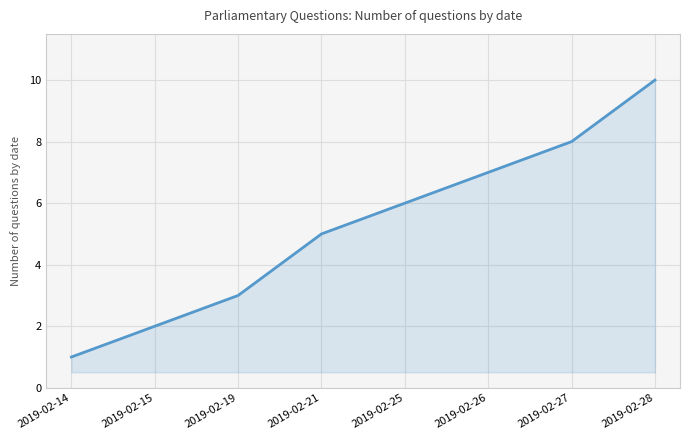

Between 2019-02-27 and 2019-02-21, which is larger?

2019-02-27